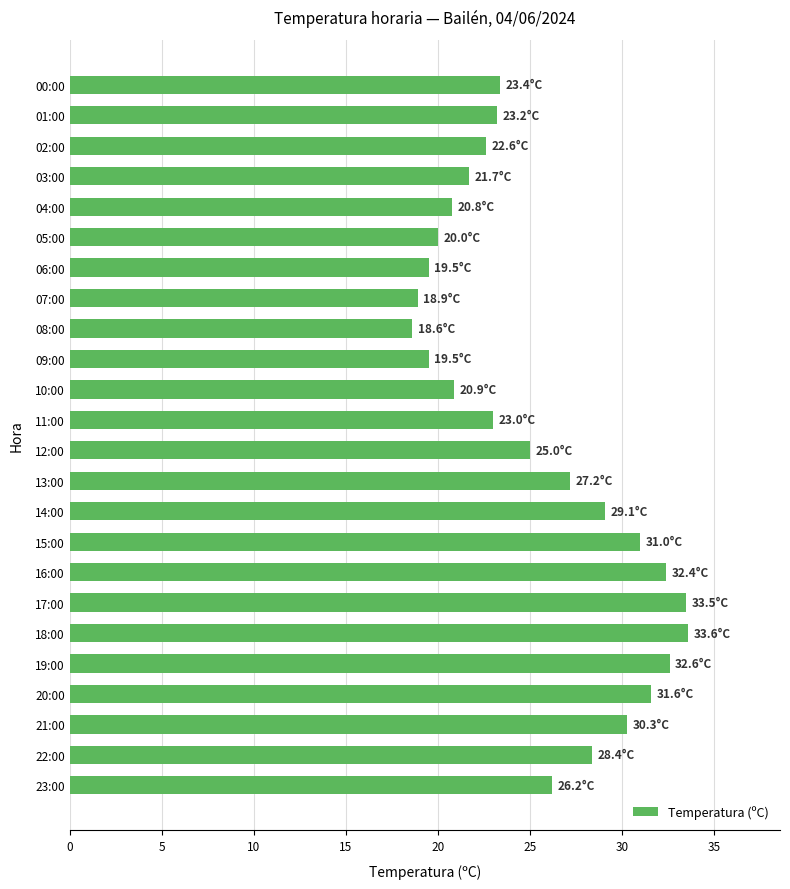

What is the sum of all values?

613.0